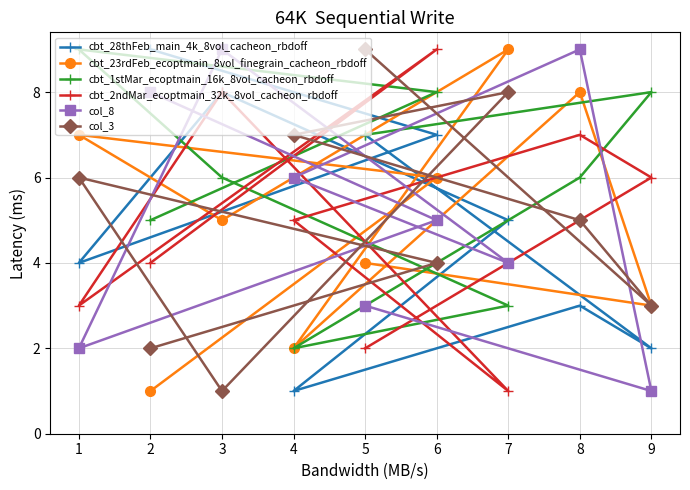

What is the difference between the cbt_1stMar_ecoptmain_16k_8vol_cacheon_rbdoff values at 3 and 4?

4